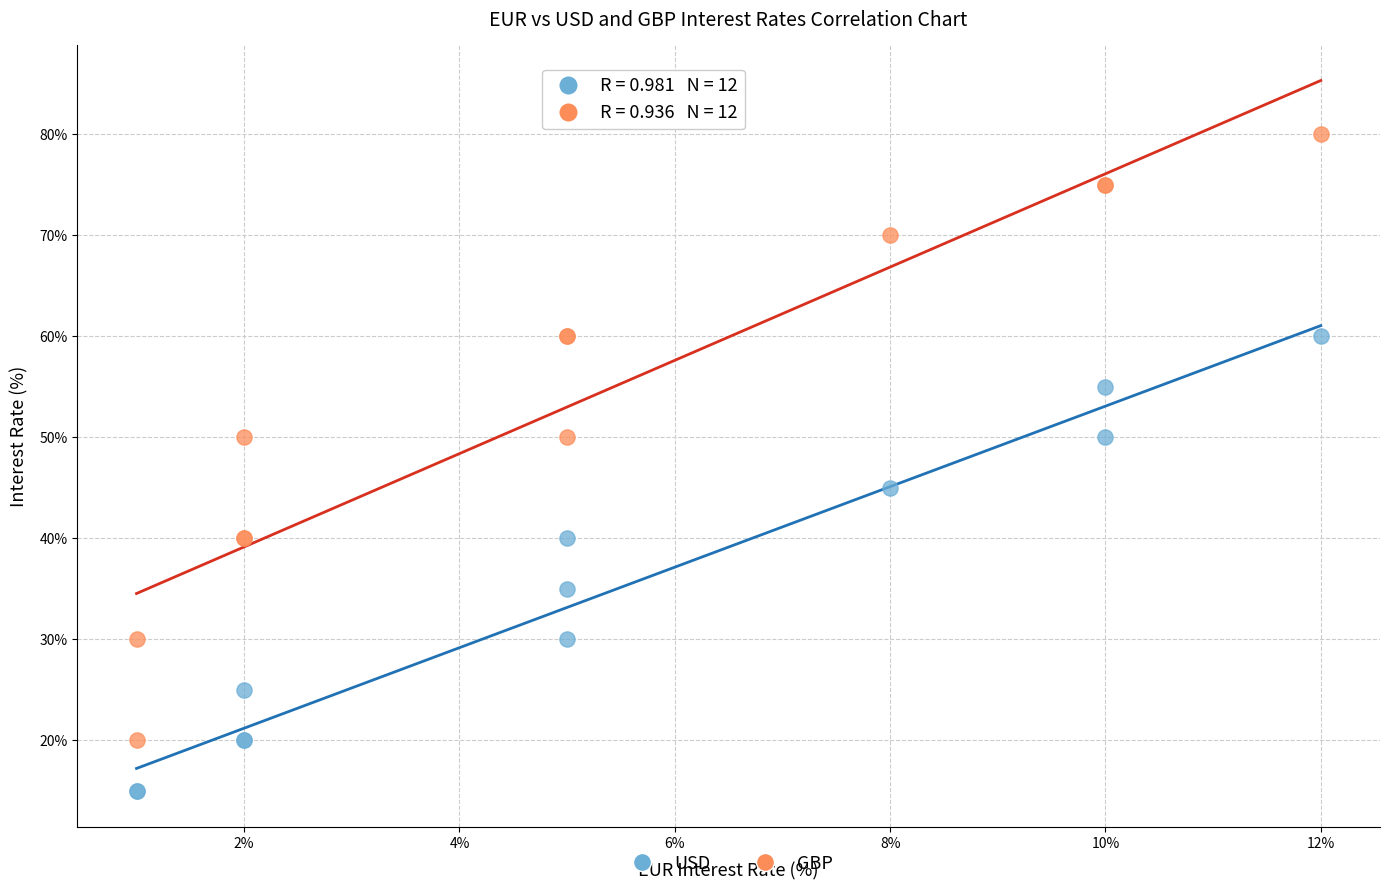

Which series reaches the minimum Y coordinate?

USD